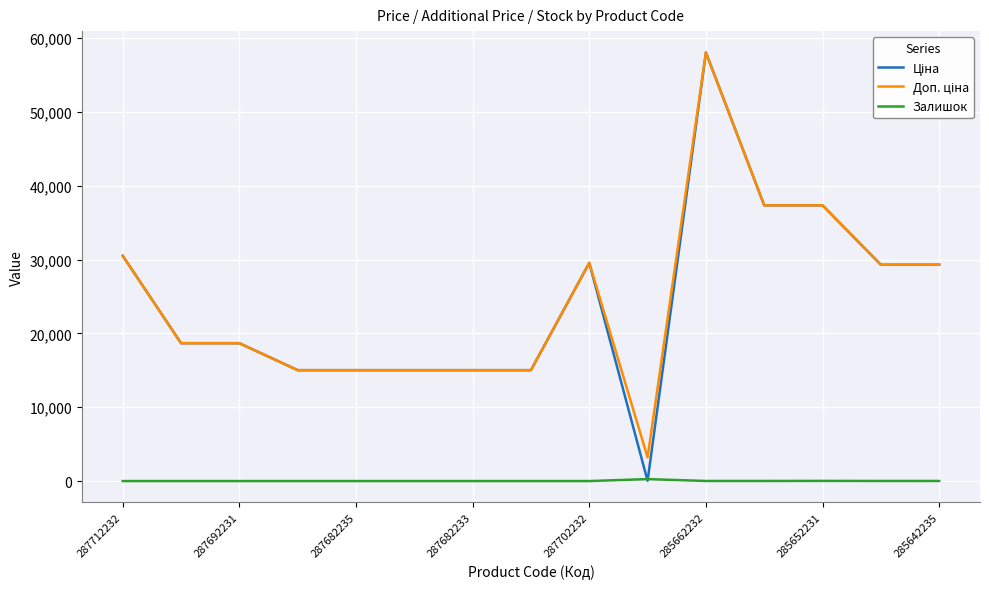

What is the greatest value displayed?

58037.0